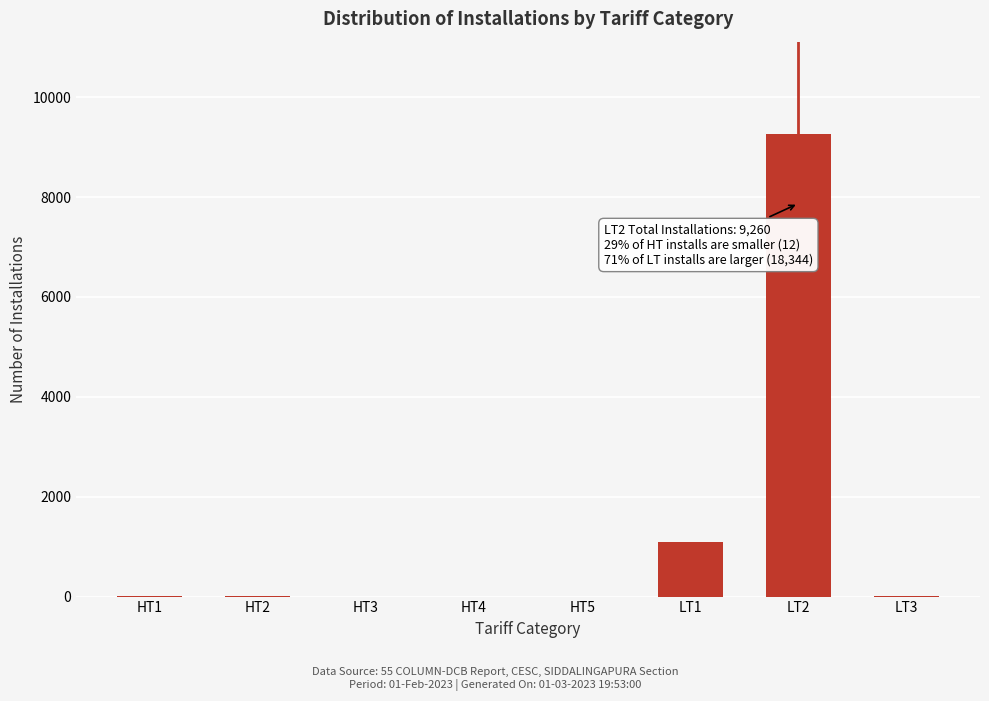

What is the sum of all values?

10364